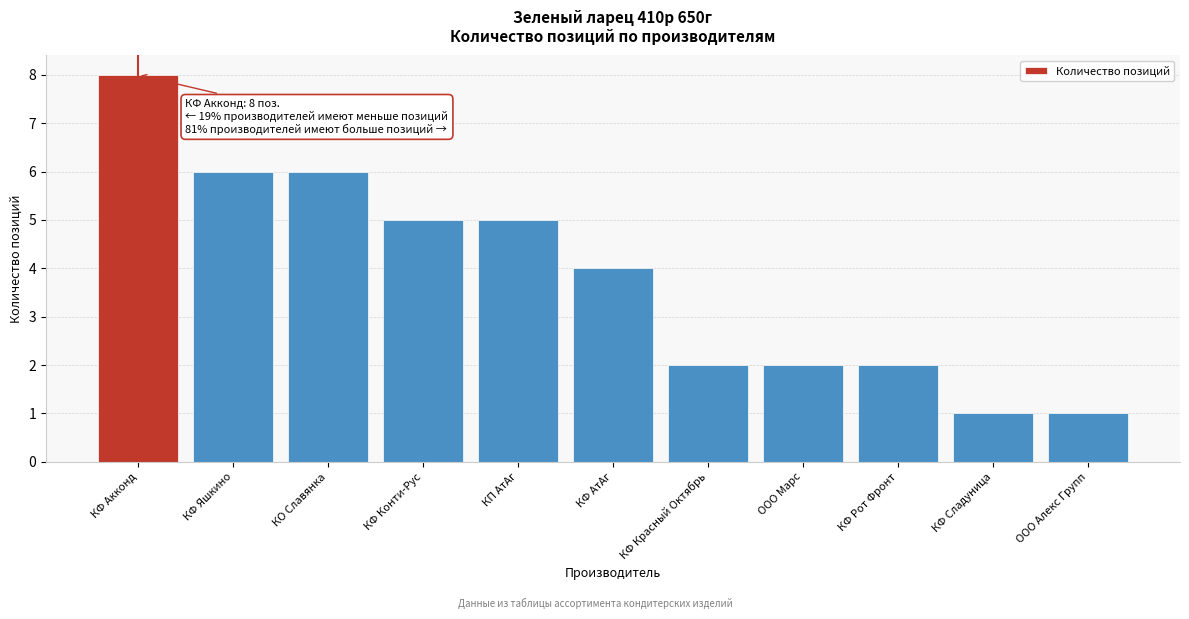

Reading right to left, transcribe all the data shown in this chart.

ООО Алекс Групп=1	КФ Сладуница=1	КФ Рот Фронт=2	ООО Марс=2	КФ Красный Октябрь=2	КФ АтАг=4	КП АтАг=5	КФ Конти-Рус=5	КО Славянка=6	КФ Яшкино=6	КФ Акконд=8